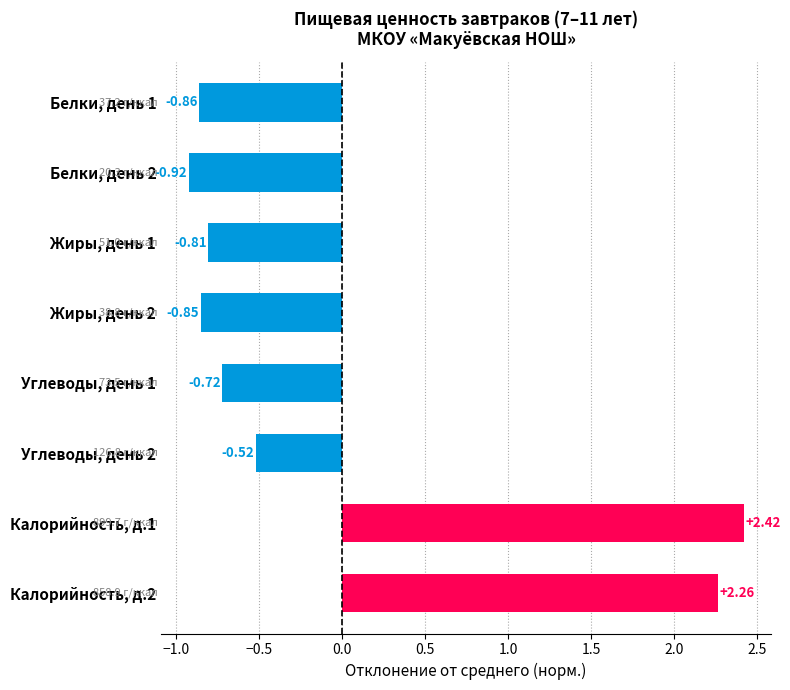

What is the change in value from Калорийность, д.1 to Жиры, день 2?

-3.3